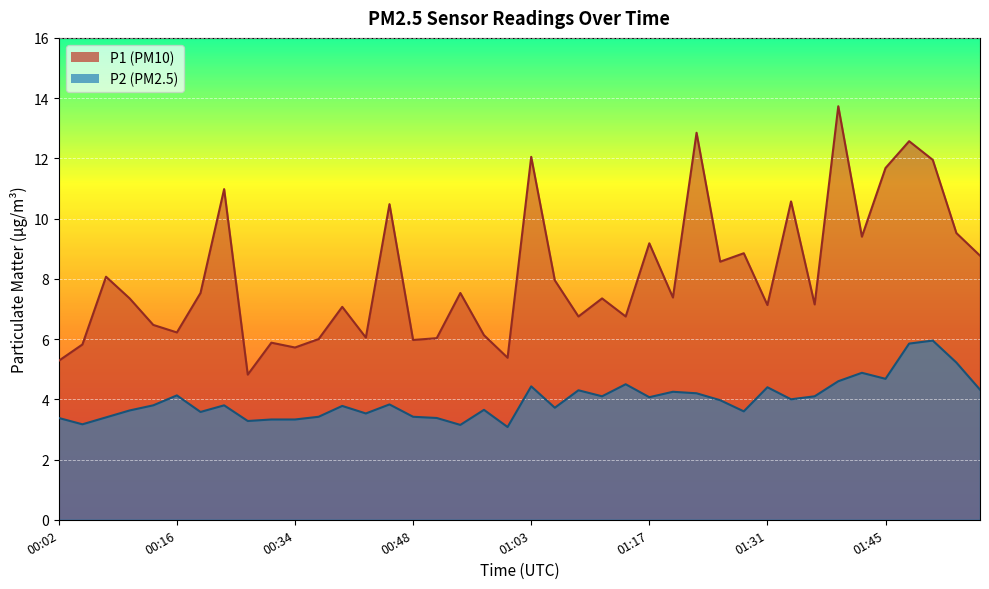

True or false: P1 and P2 cross at least once.

False